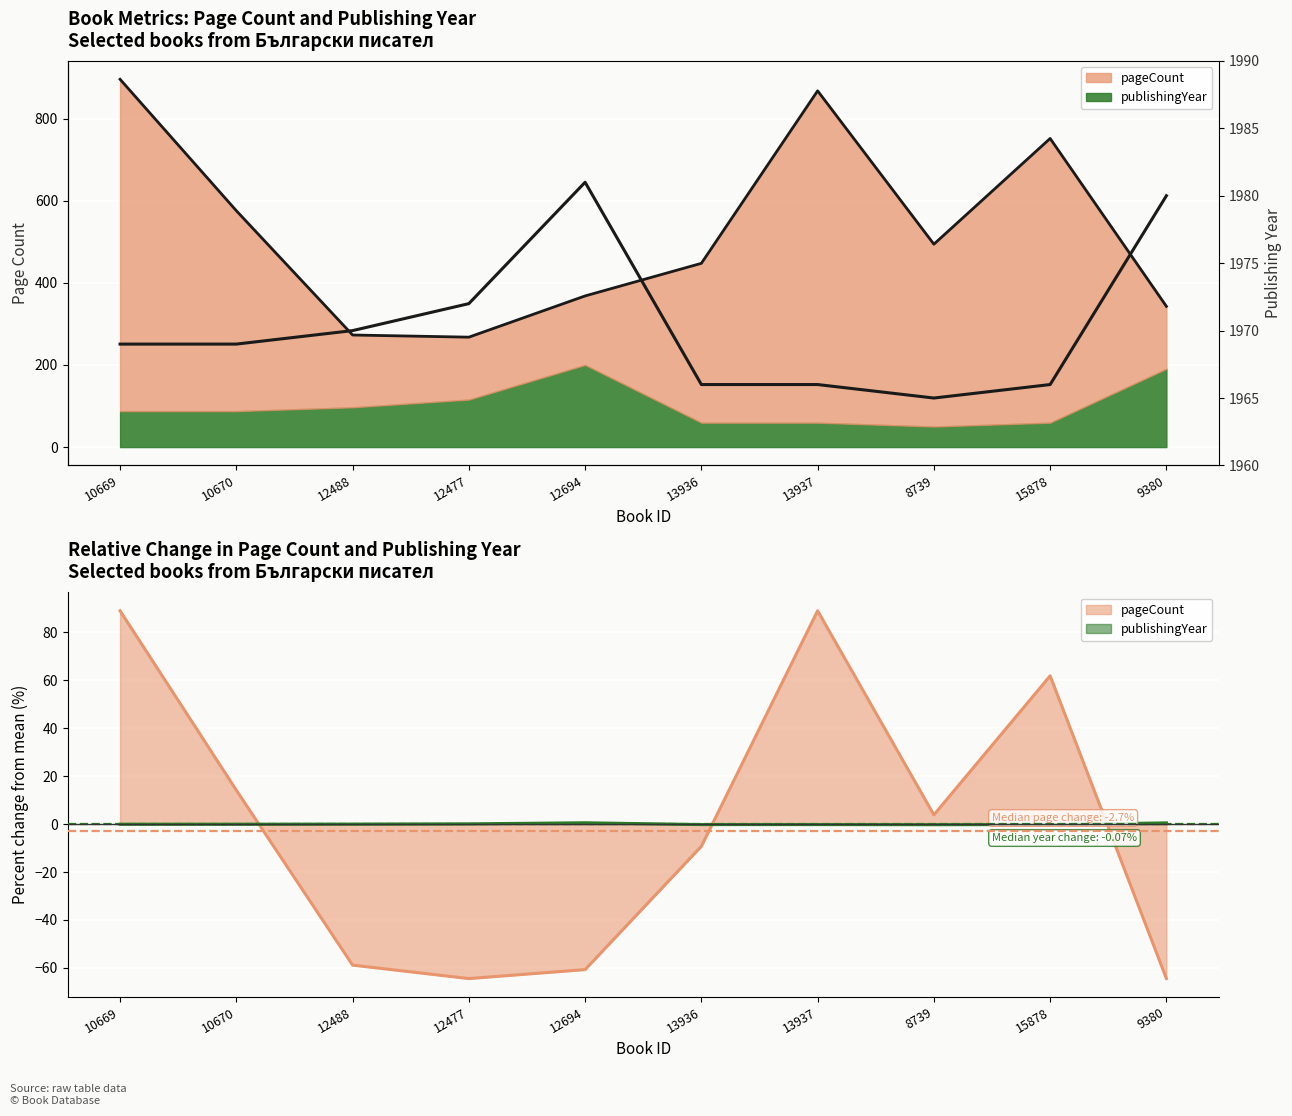

Which label corresponds to the largest value in the chart?

10669